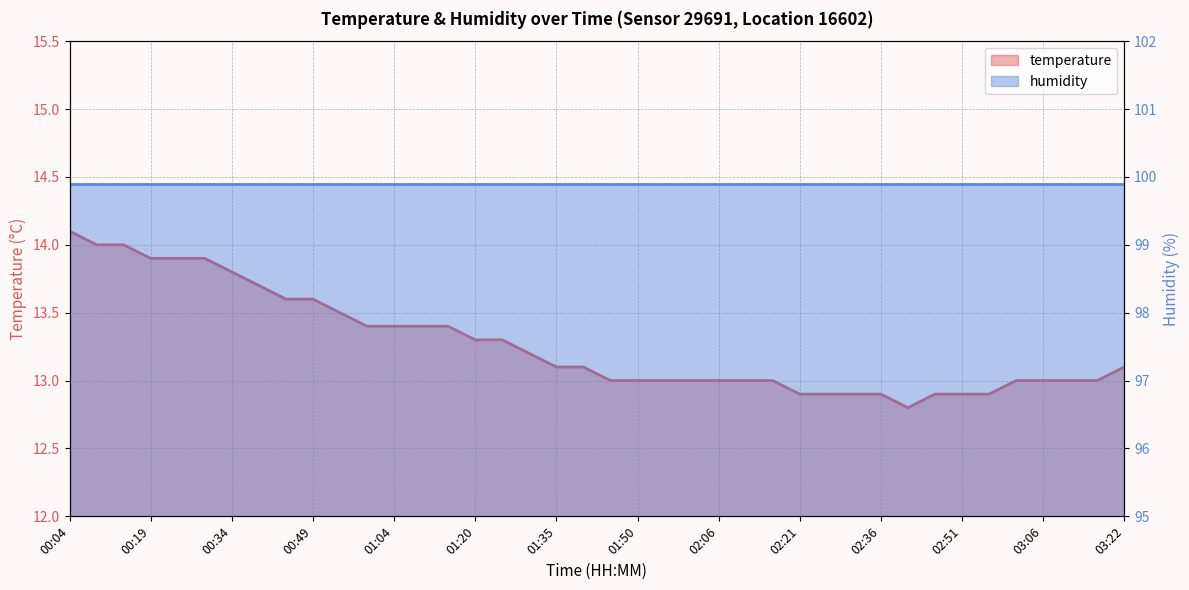

The value at 00:49 is 22.5. True or false?

False